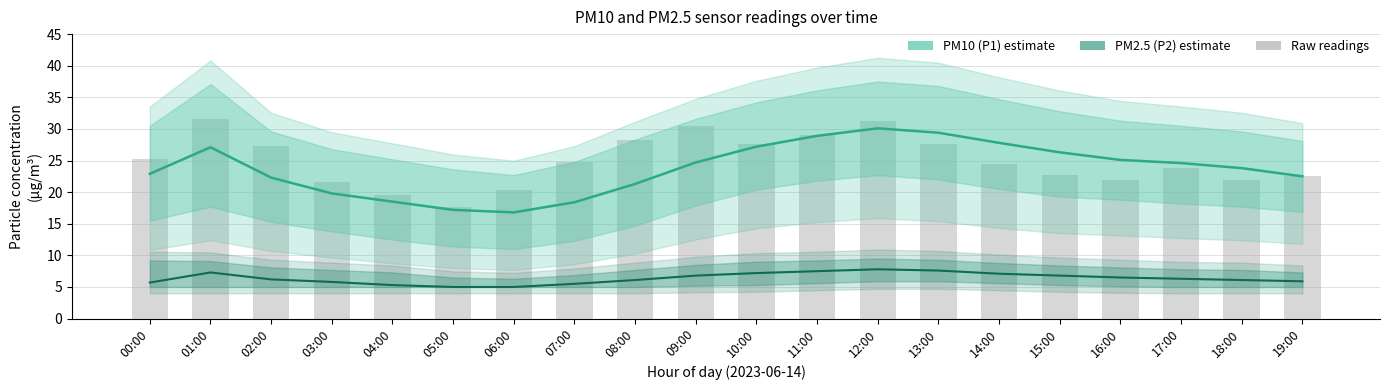

What position from the right is 15:00?

5